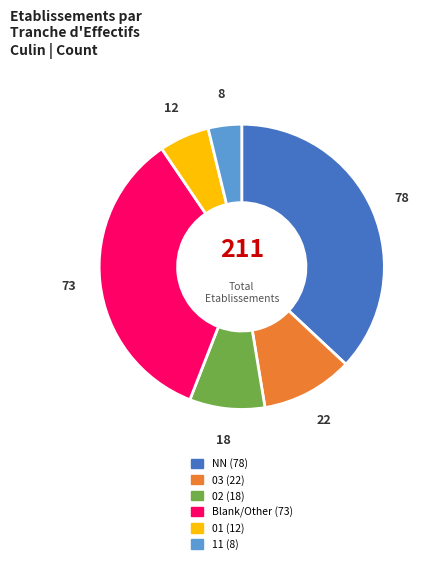

How many segments does this pie chart have?

6